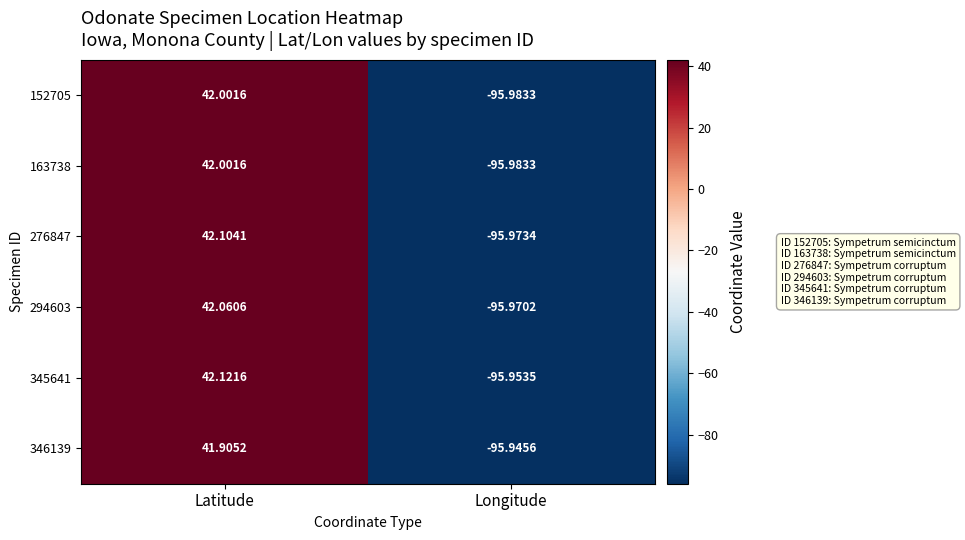

Rank the categories by 276847 value from highest to lowest.

Latitude, Longitude